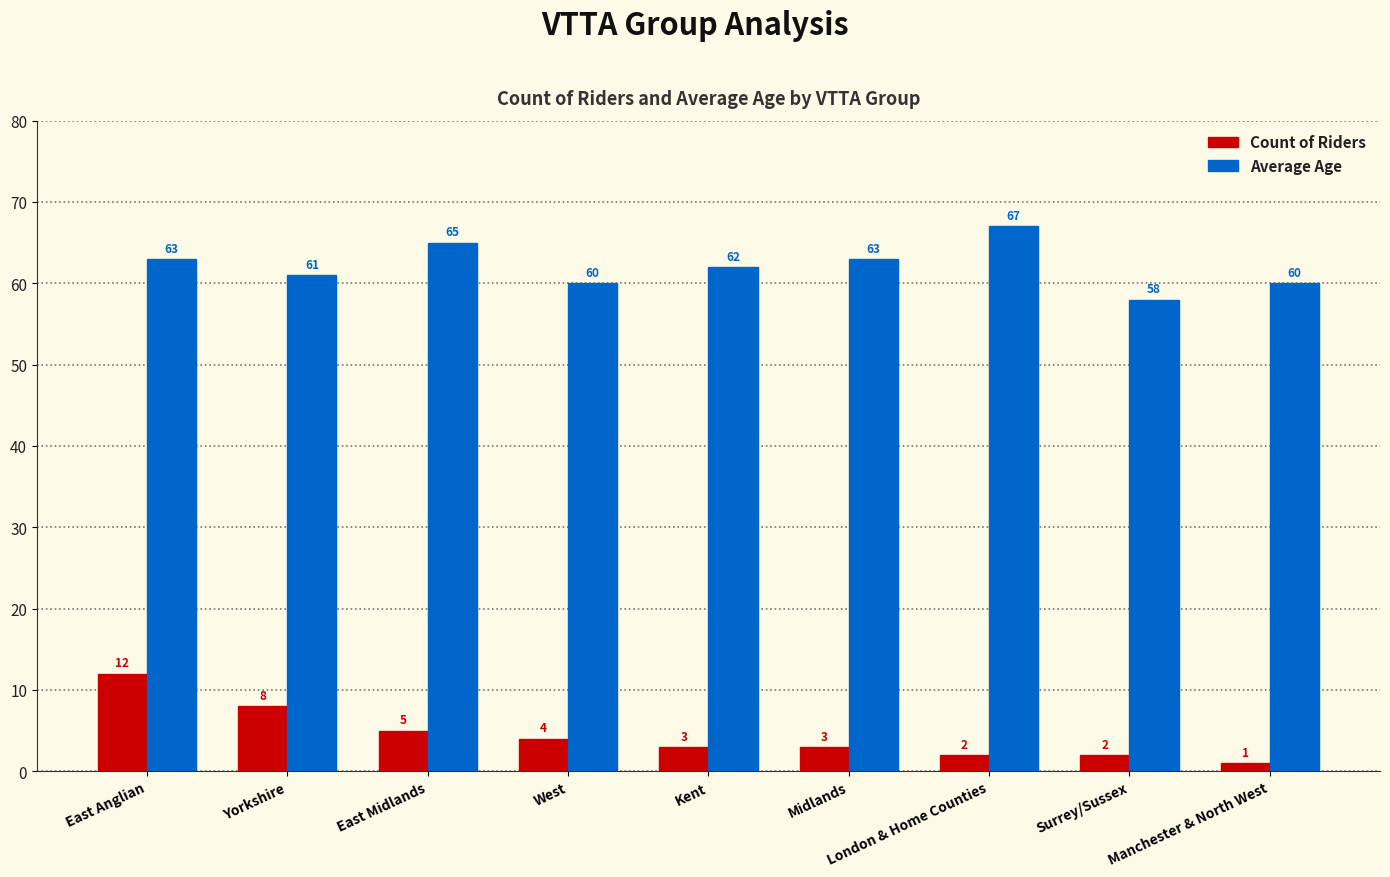

What is the spread (max minus min) of values at London & Home Counties?

65